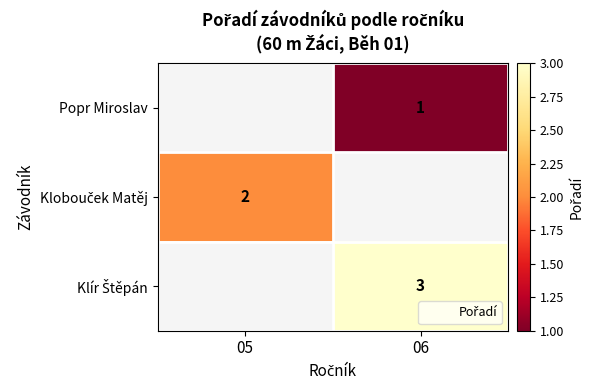

Is it true that Popr Miroslav equals 2 at 06?

False